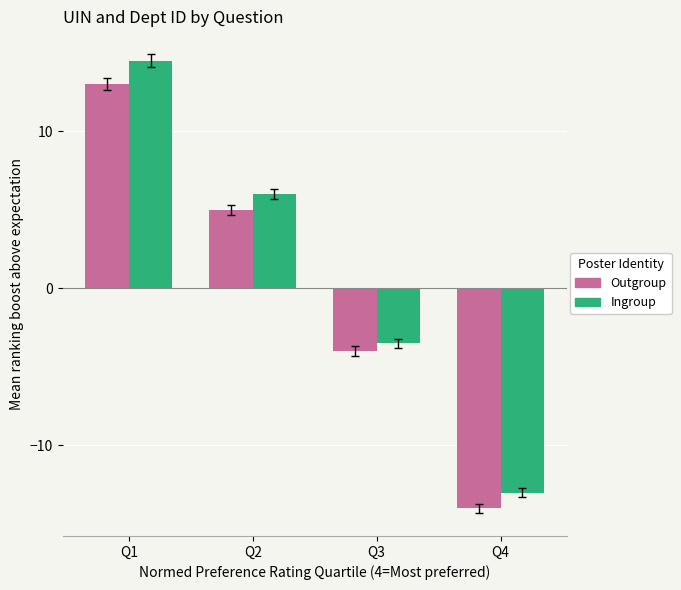

At how many categories does at least one series exceed 12?

1